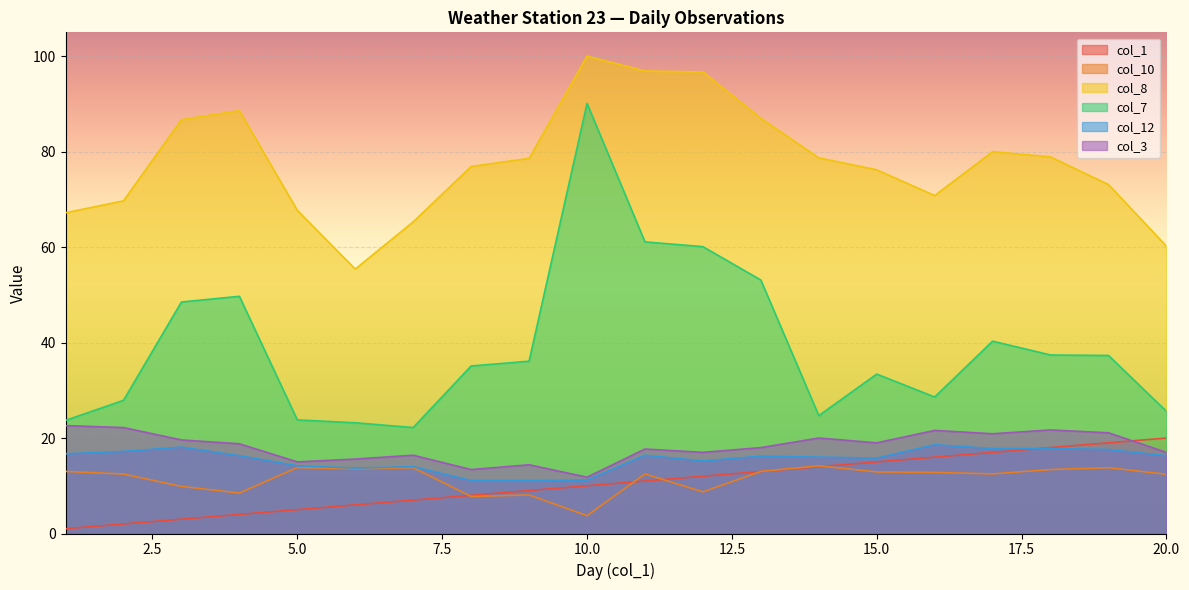

True or false: col_7 and col_12 cross at least once.

False